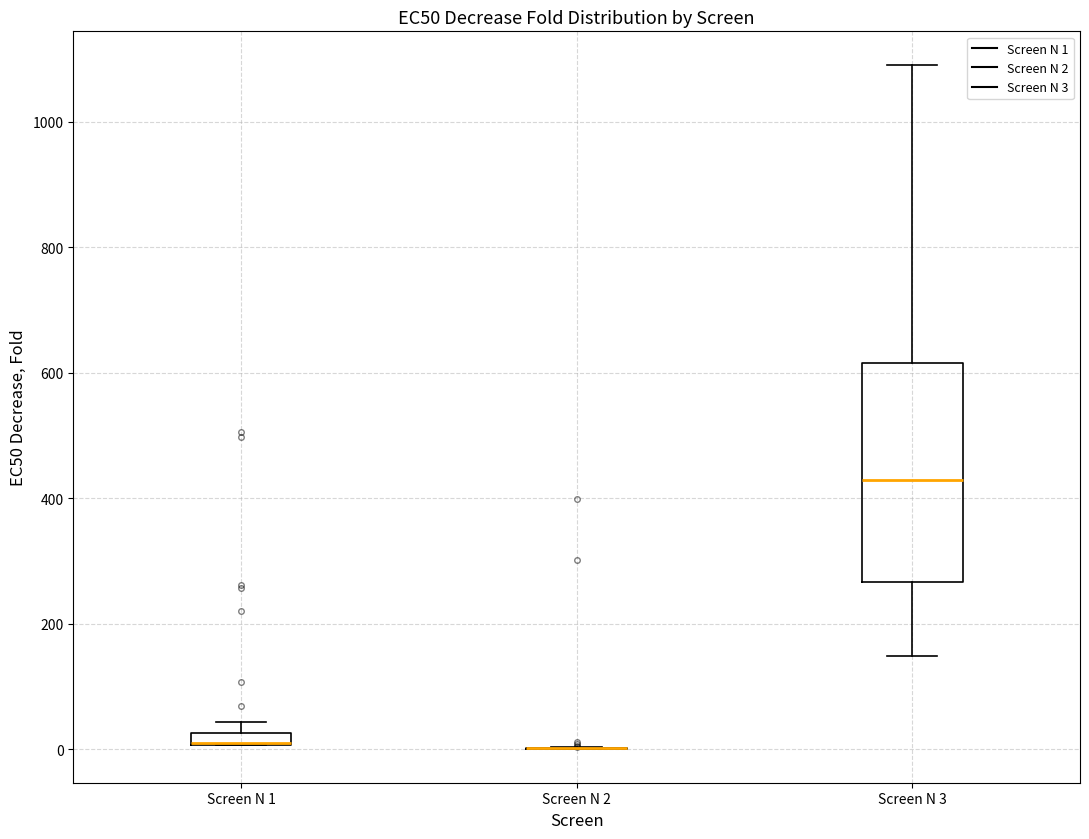

Which box is the tallest, from its lower edge to its upper edge?

Screen N 3